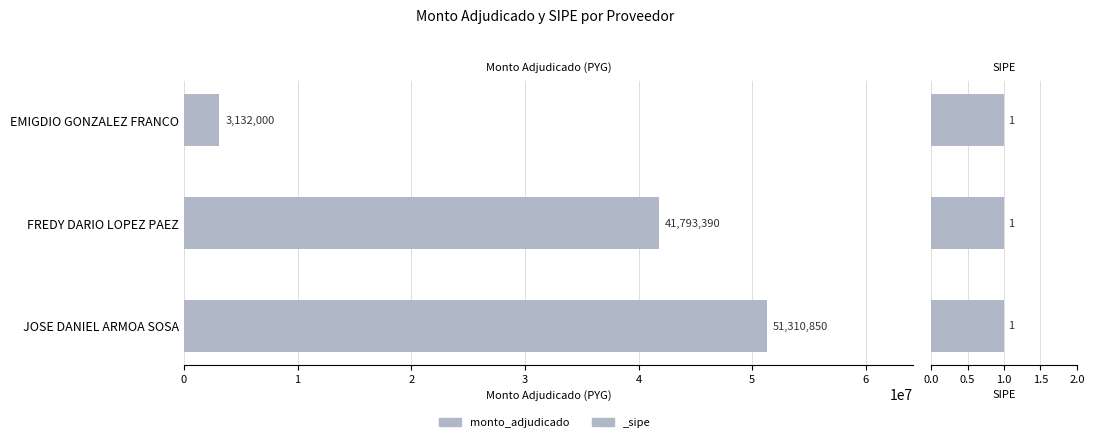

List the labels in order of value, smallest first.

EMIGDIO GONZALEZ FRANCO, FREDY DARIO LOPEZ PAEZ, JOSE DANIEL ARMOA SOSA